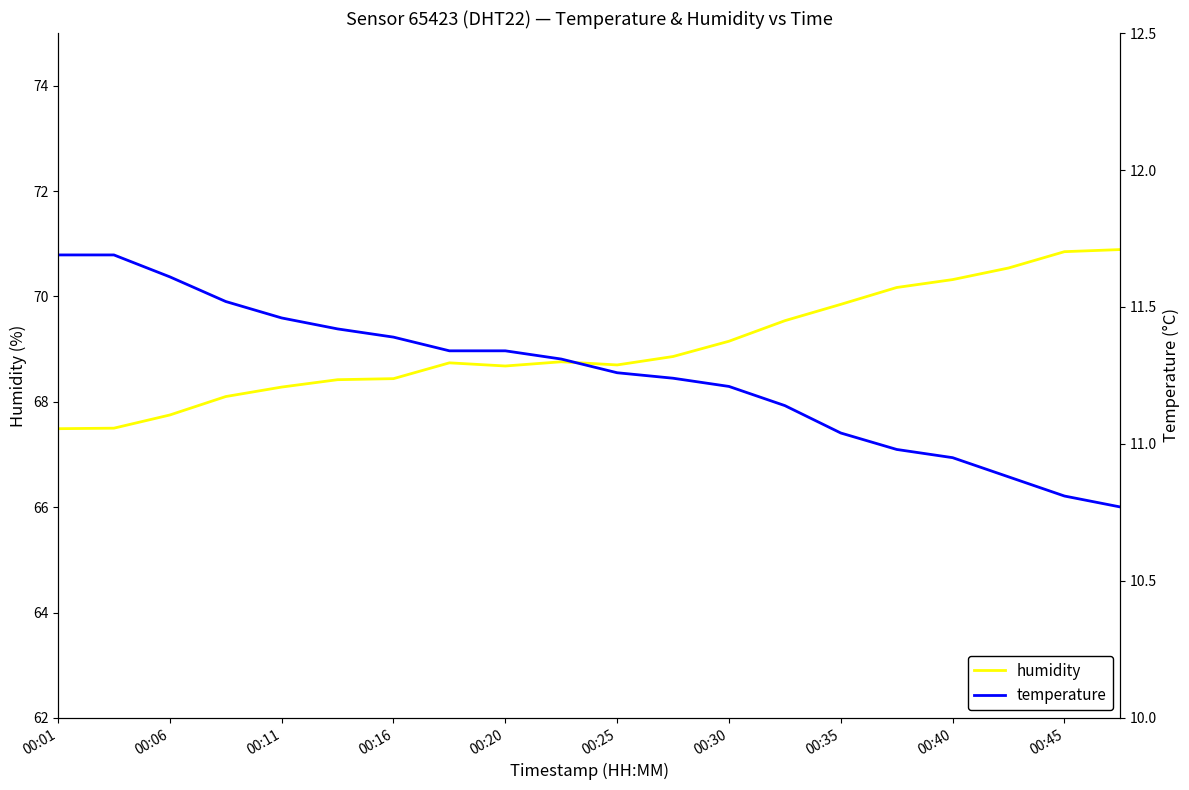

What is the label of the 20th point from the right?

00:01